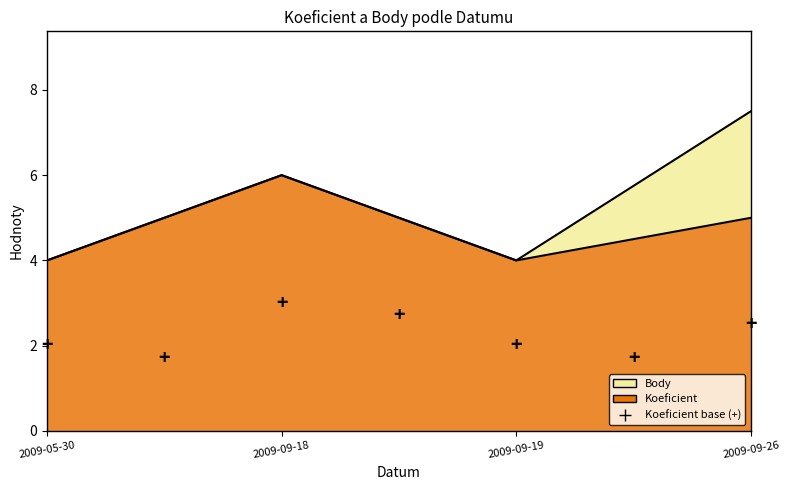

Where does the Koeficient series first go above 5?

2009-09-18